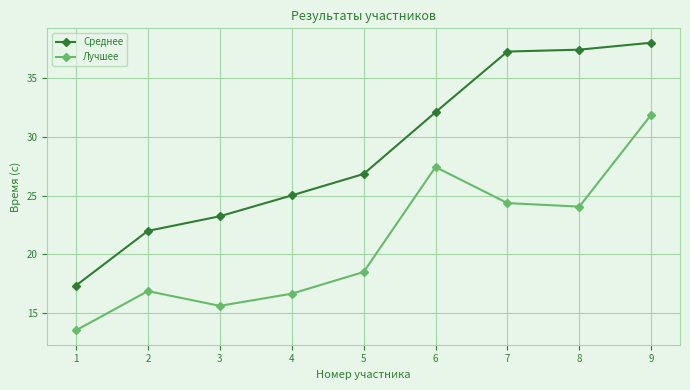

How many values in the Среднее series exceed 26?

5